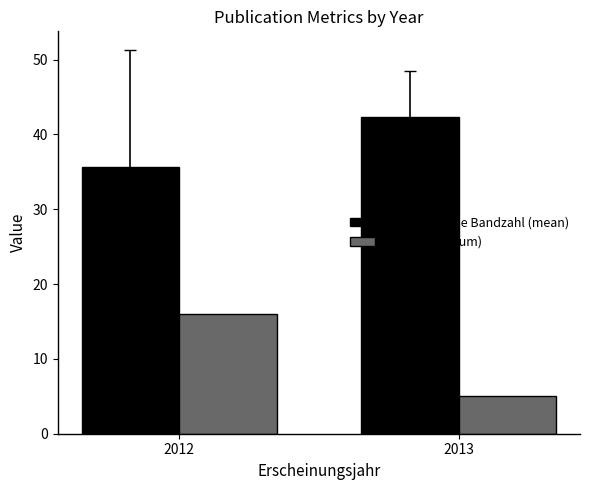

At which label does Seitenzahl (sum) reach its peak?

2012